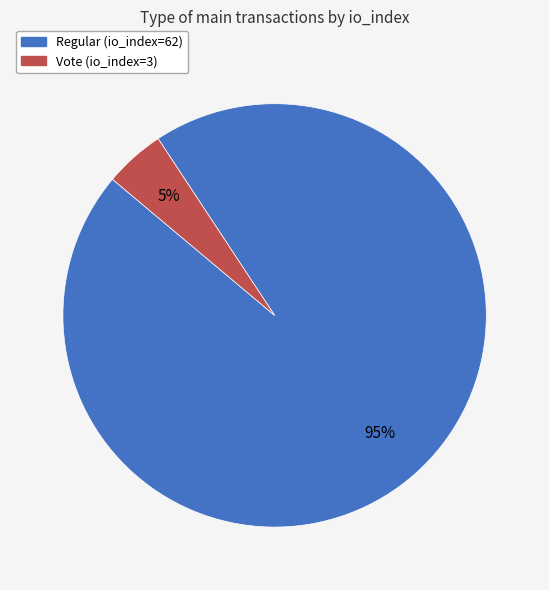

Is there a majority slice in this chart?

Yes